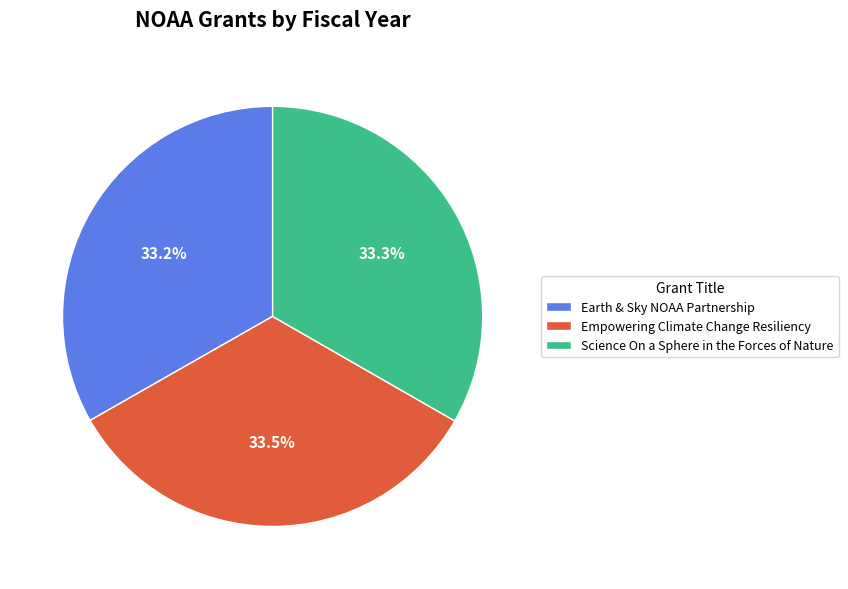

Is it true that Empowering Climate Change Resiliency is 19% of the pie?

False